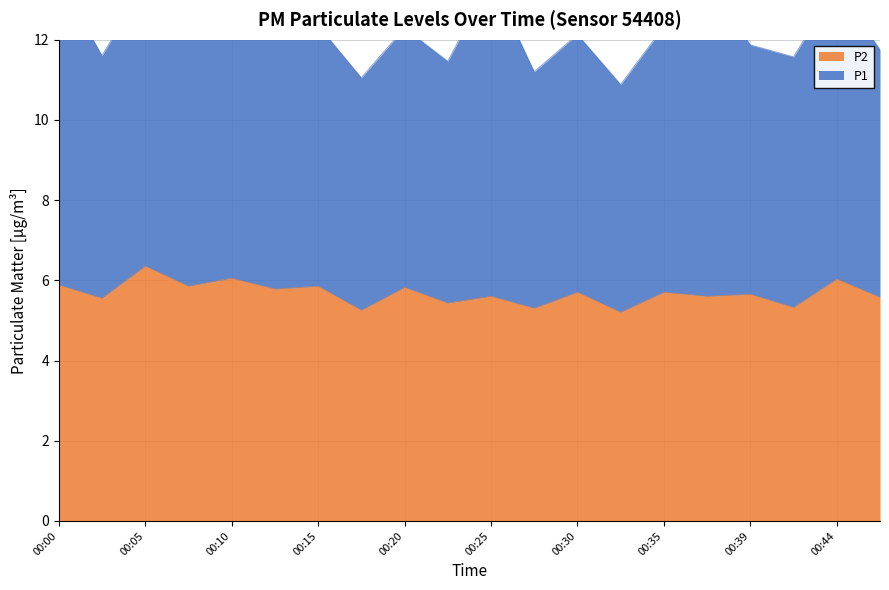

What is the value of the 17th point from the left?

5.7